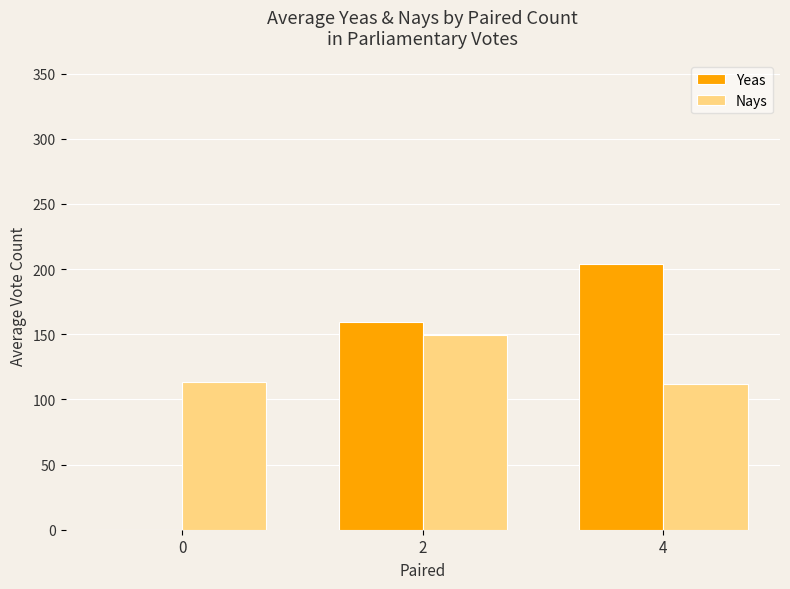

True or false: Nays has a value of 111.8 at 4.

True